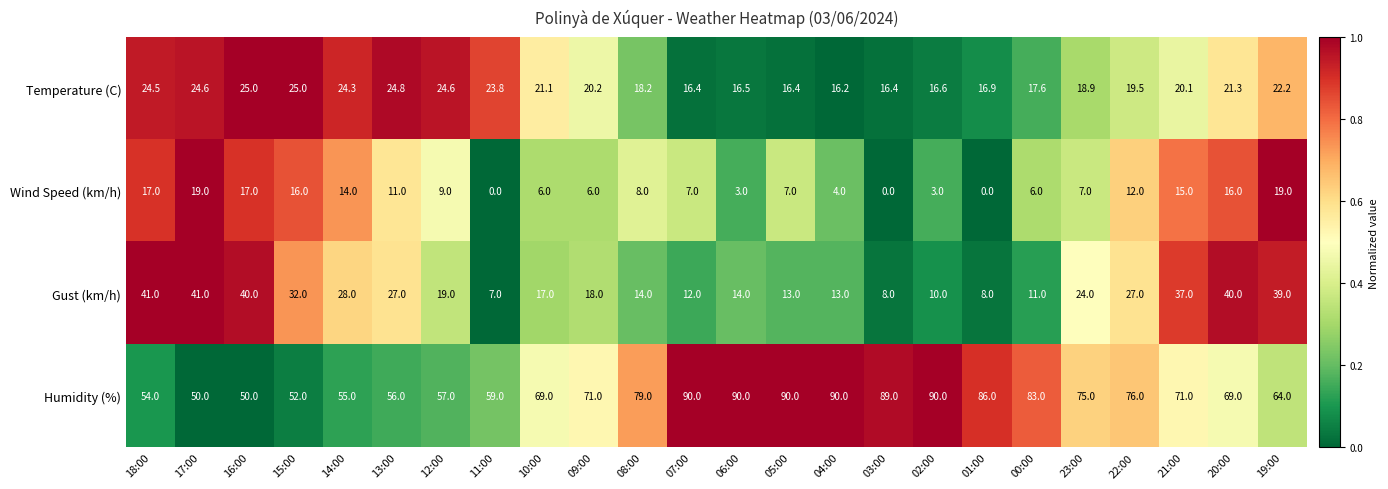

What is the maximum value for Wind Speed (km/h)?

19.0